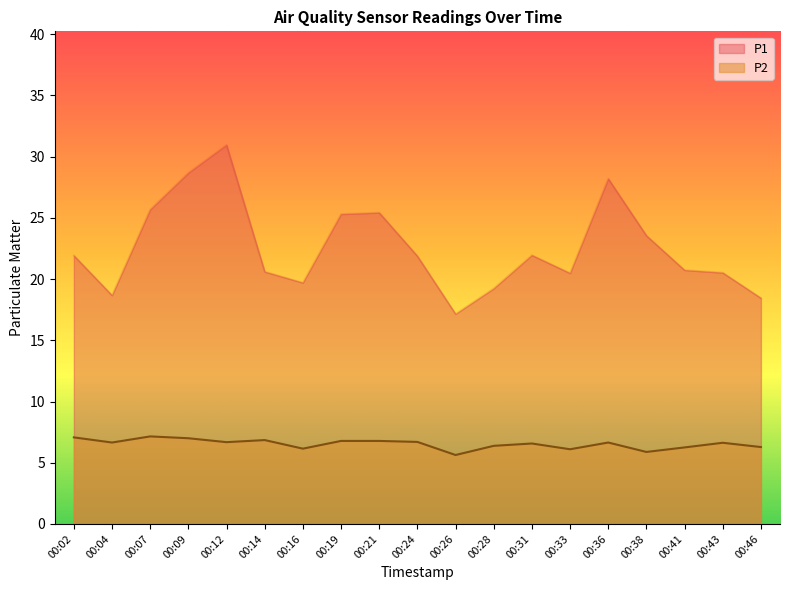

What is the difference between the second highest and second lowest values in the P1 series?

10.2